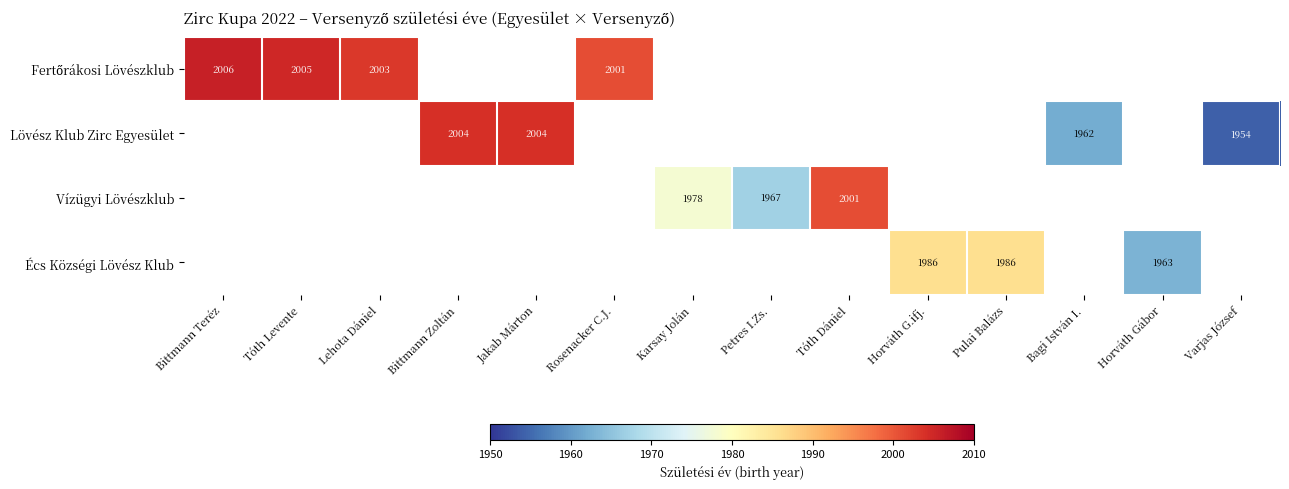

Is it true that Vízügyi Lövészklub equals 1967 at Petres I.Zs.?

True